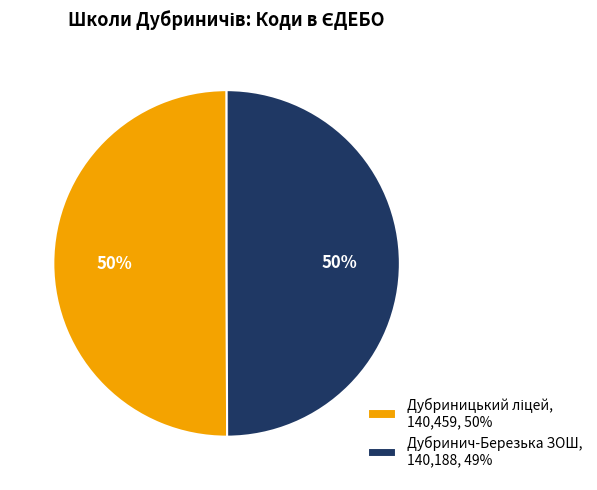

What percentage is the Дубринич-Березька ЗОШ, 140,188, 49% slice, to the nearest percent?

50%